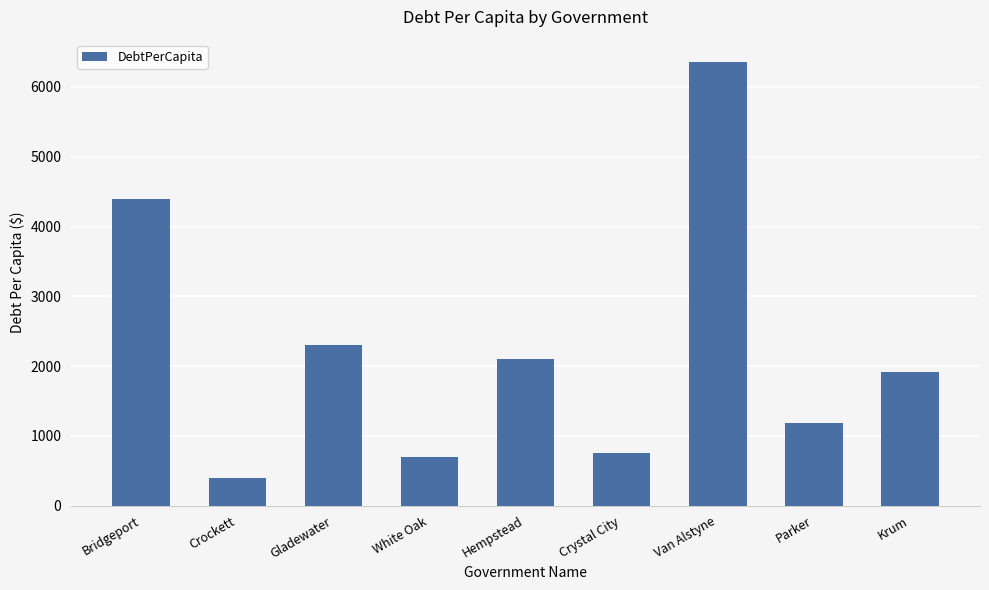

At which label is the value closest to 3379?

Bridgeport